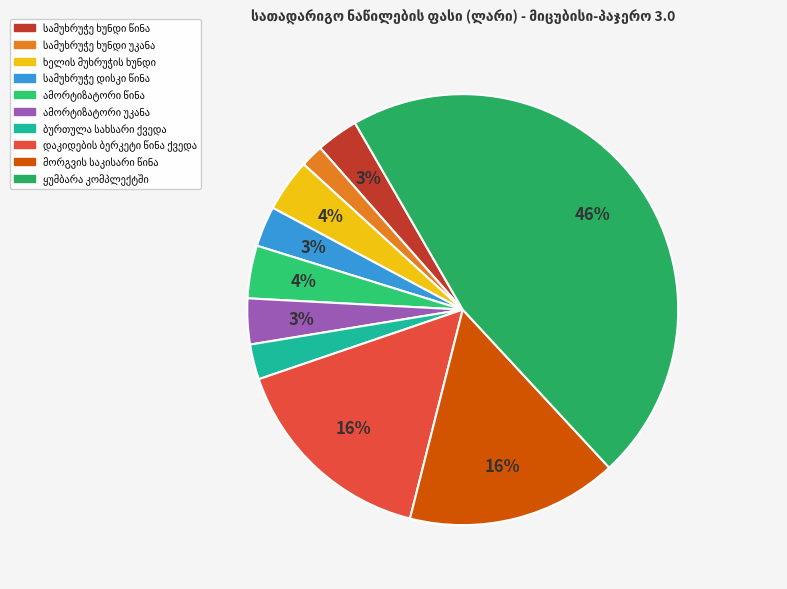

Does ამორტიზატორი უკანა represent more than half of the total?

No